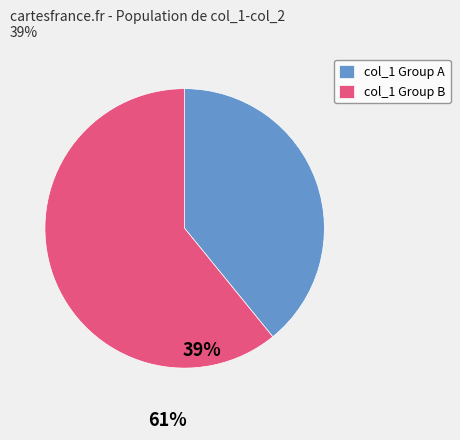

What is the majority slice?

col_1 Group B